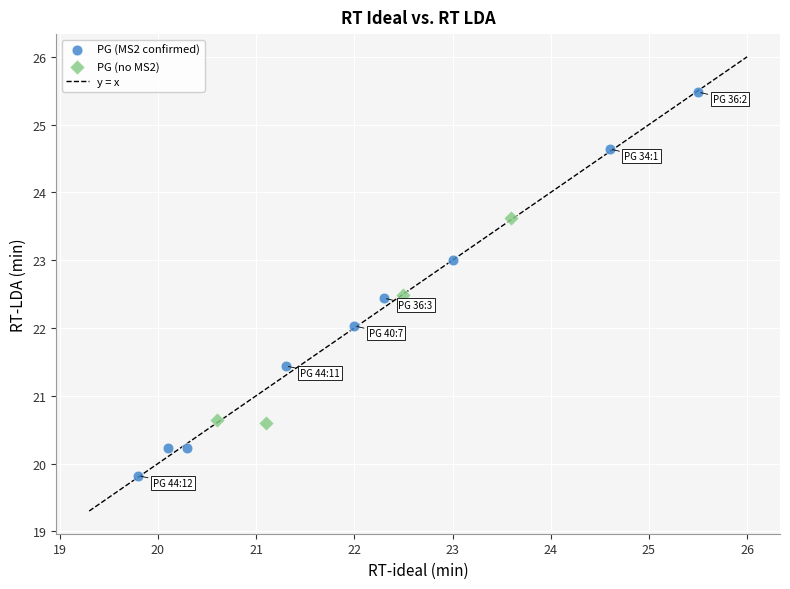

Which series has the largest Y range (max minus min)?

PG (MS2 confirmed)